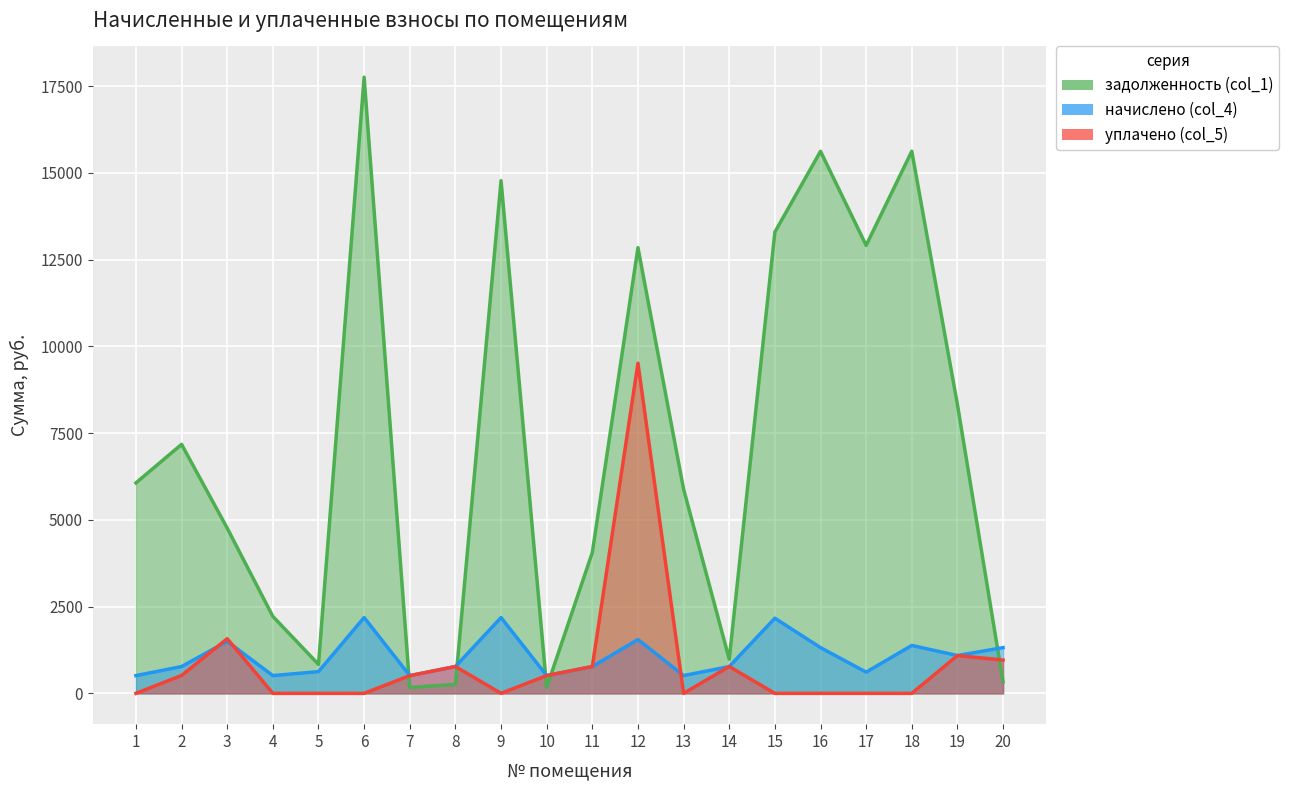

Is it true that задолженность (col_1) equals 49.9 at 7?

False